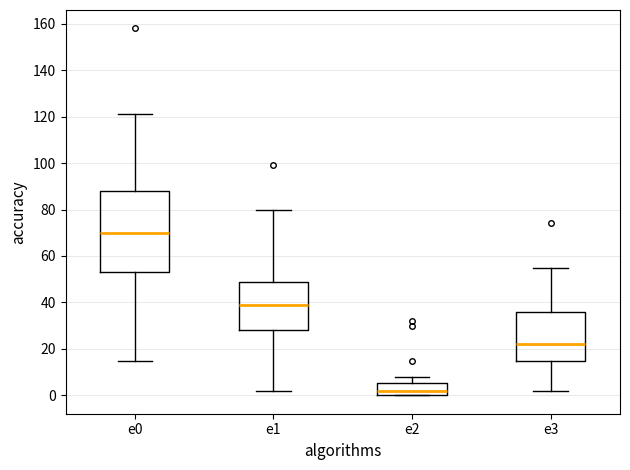

Reading left to right, read every box against the y-axis: the position of its median line, the range the box covers, and the ends of its whiskers. The values are not printed on the chart, so give them approximately, as read against the axis.

e0: median 70, box 54 to 88, whiskers 16 to 122
e1: median 40, box 28 to 50, whiskers 2 to 80
e2: median 2, box 0 to 6, whiskers 0 to 8
e3: median 22, box 16 to 36, whiskers 2 to 56